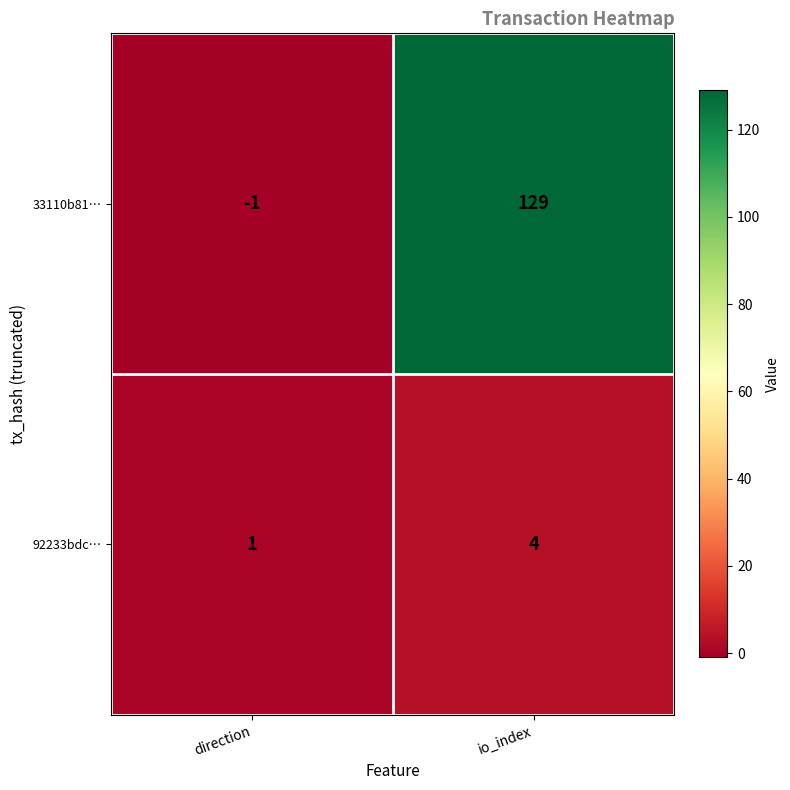

At which category is the sum across all series the highest?

io_index